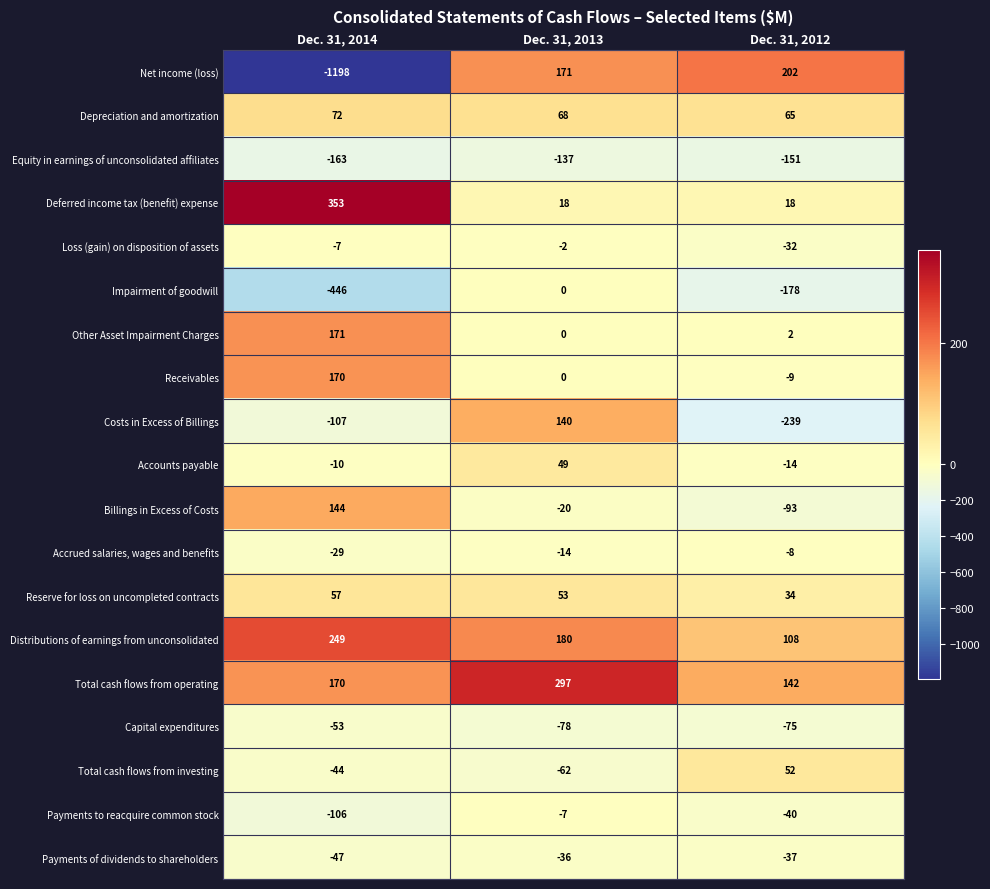

Rank the series by their maximum value, from highest to lowest.

Deferred income tax (benefit) expense, Total cash flows from operating, Distributions of earnings from unconsolidated, Net income (loss), Other Asset Impairment Charges, Receivables, Billings in Excess of Costs, Costs in Excess of Billings, Depreciation and amortization, Reserve for loss on uncompleted contracts, Total cash flows from investing, Accounts payable, Impairment of goodwill, Loss (gain) on disposition of assets, Payments to reacquire common stock, Accrued salaries, wages and benefits, Payments of dividends to shareholders, Capital expenditures, Equity in earnings of unconsolidated affiliates